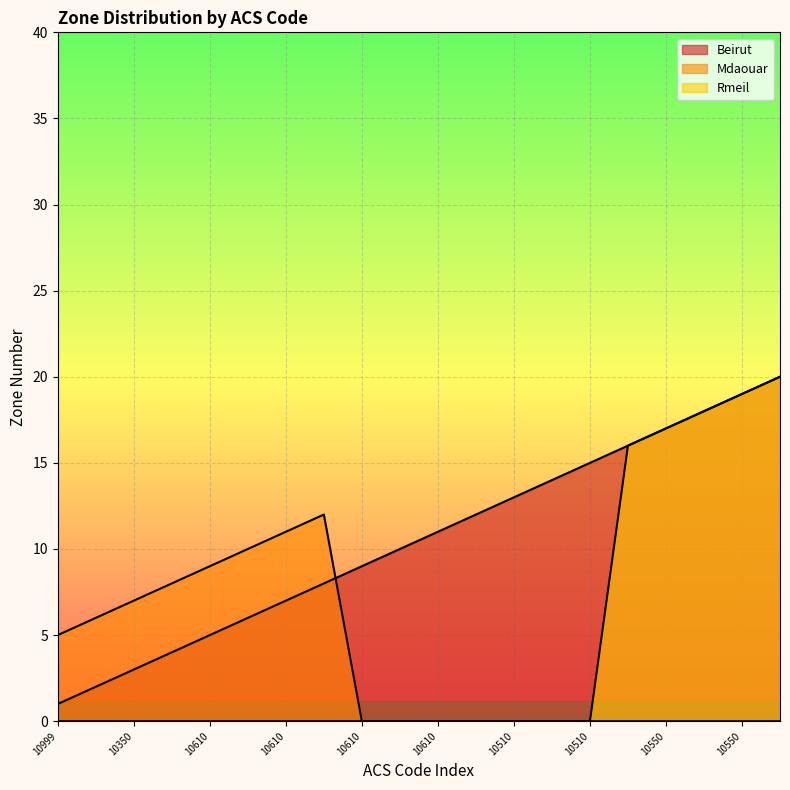

Does the chart display data point markers on the line(s)?

No